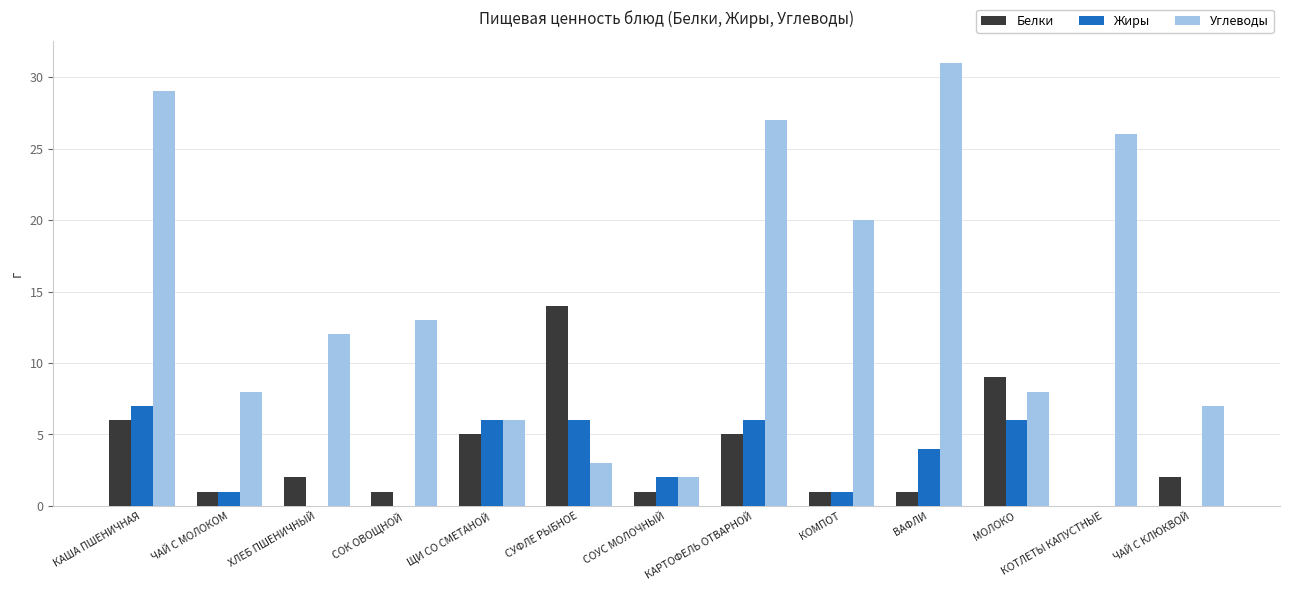

What is the highest value of the Углеводы series?

31